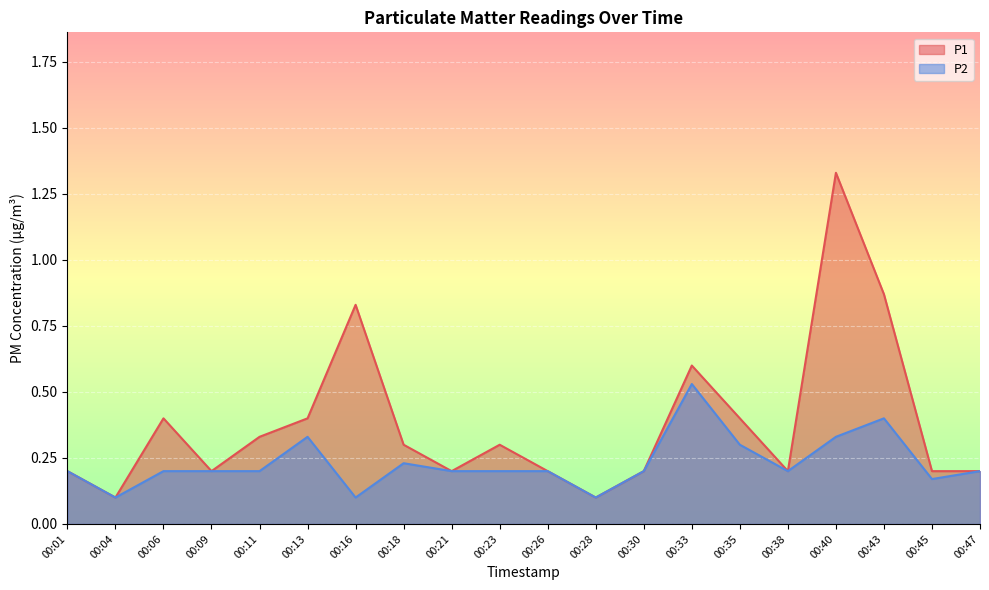

Which series changed the most between 00:01 and 00:38?

P1